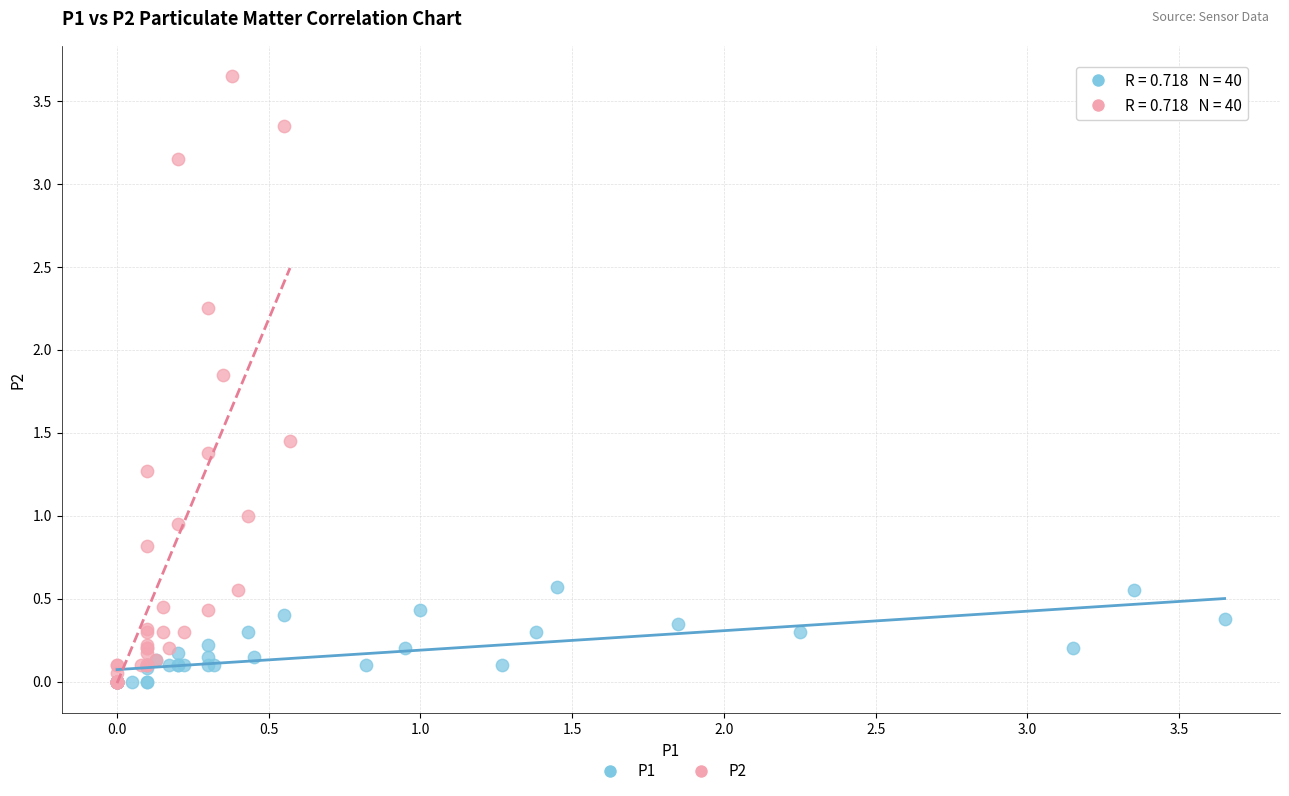

Which series contains the highest Y value?

P2